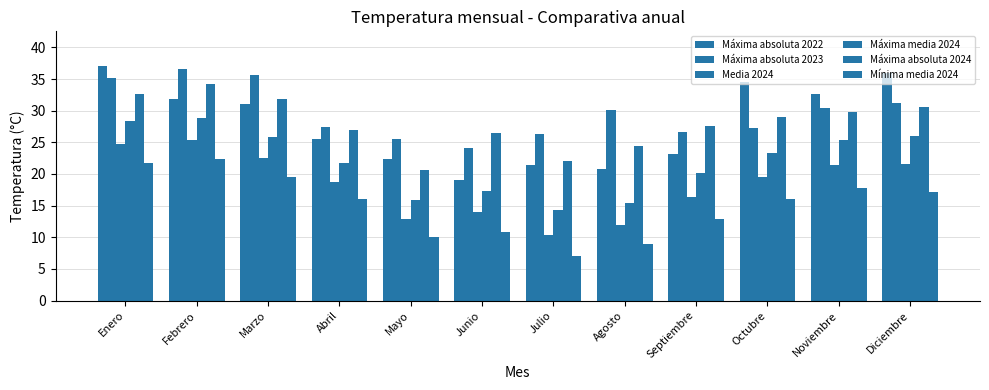

Rank the categories by Mínima media 2024 value from highest to lowest.

Febrero, Enero, Marzo, Noviembre, Diciembre, Abril, Octubre, Septiembre, Junio, Mayo, Agosto, Julio